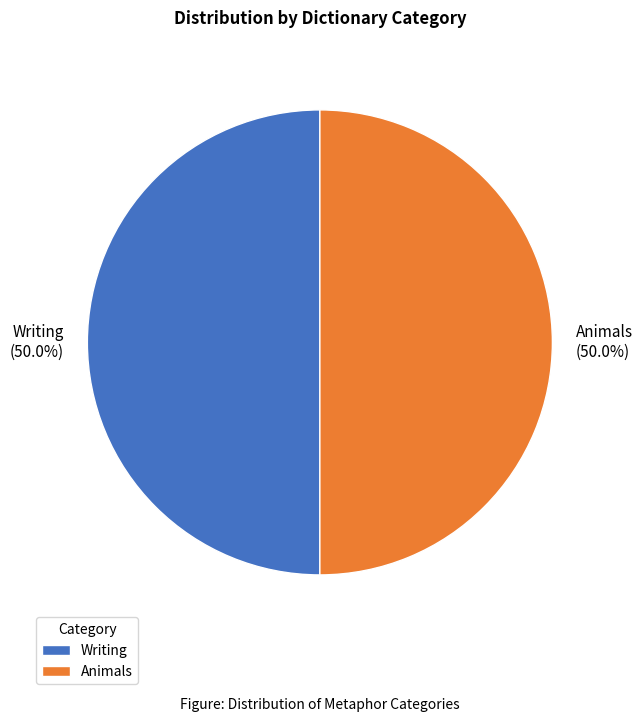

True or false: Animals accounts for 43% of the total.

False